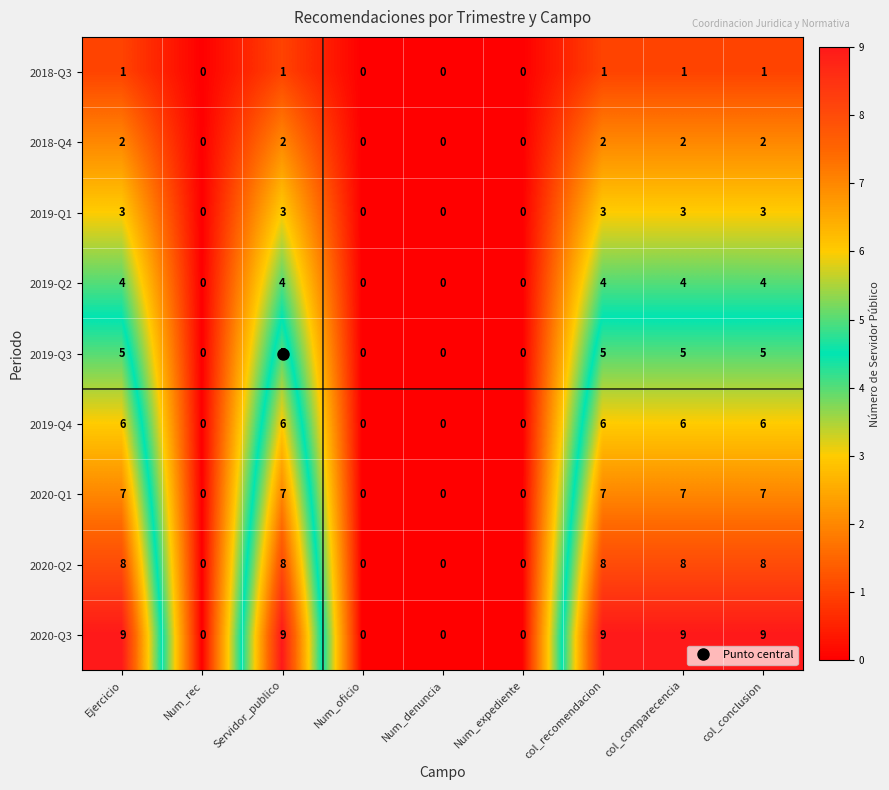

Rank the series by their maximum value, from highest to lowest.

2020-Q3, 2020-Q2, 2020-Q1, 2019-Q4, 2019-Q3, 2019-Q2, 2019-Q1, 2018-Q4, 2018-Q3